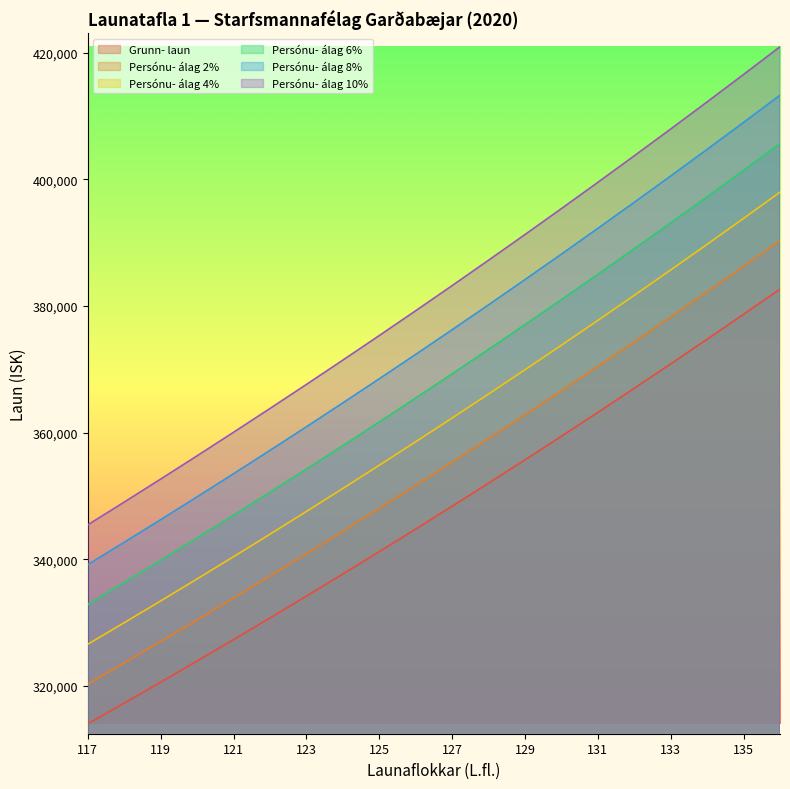

How many data points in Persónu- álag 2% are less than 355354?

10